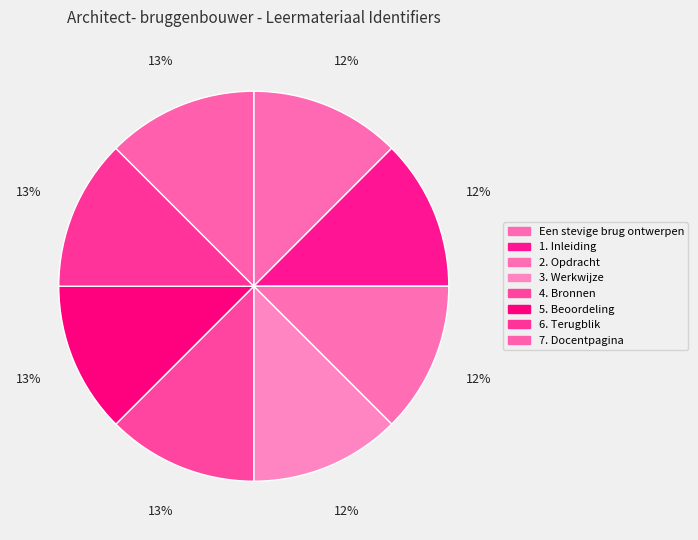

To the nearest percent, what is the combined percentage of Een stevige brug ontwerpen and 3. Werkwijze?

25%